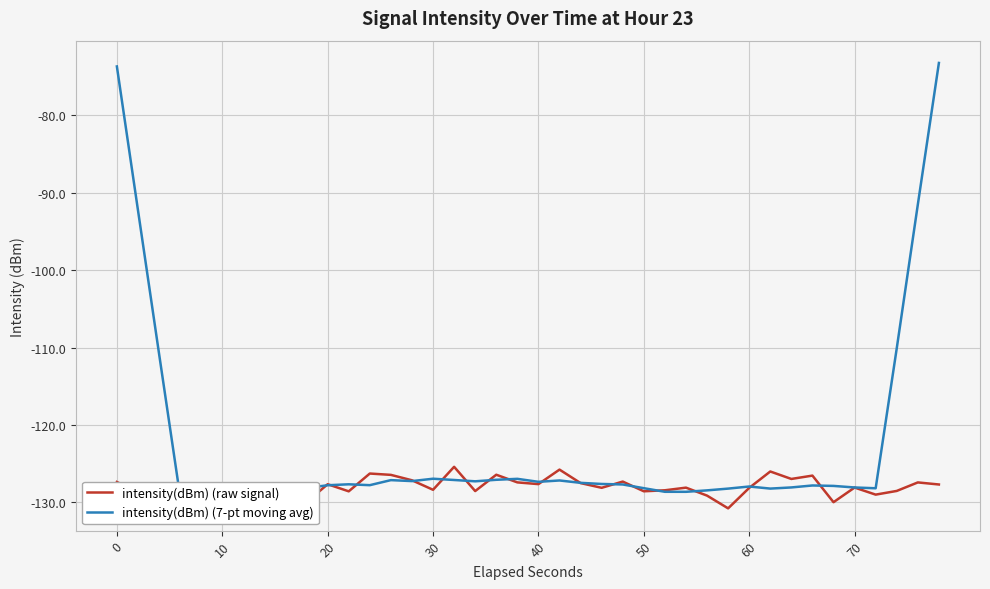

Rank the series by their average value, from lowest to highest.

intensity(dBm) (raw signal), intensity(dBm) (7-pt moving avg)